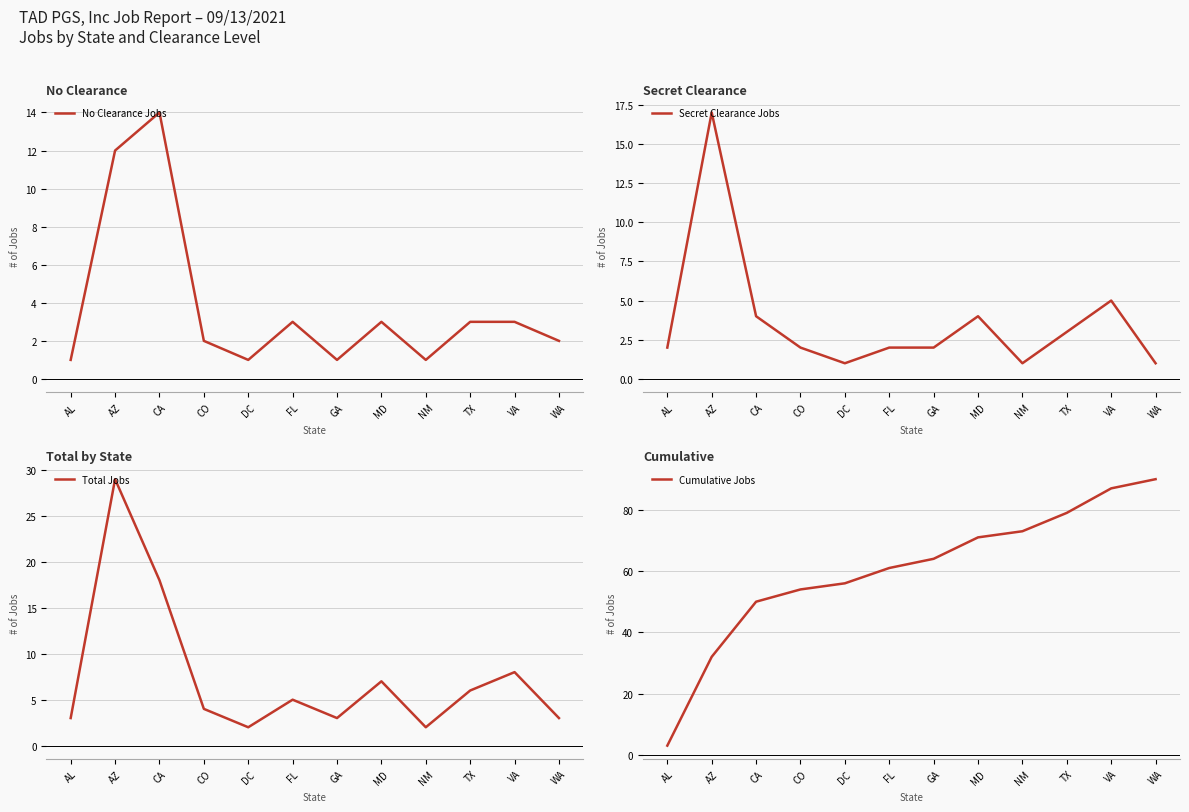

True or false: Total Jobs and Secret Clearance Jobs intersect in this chart.

False